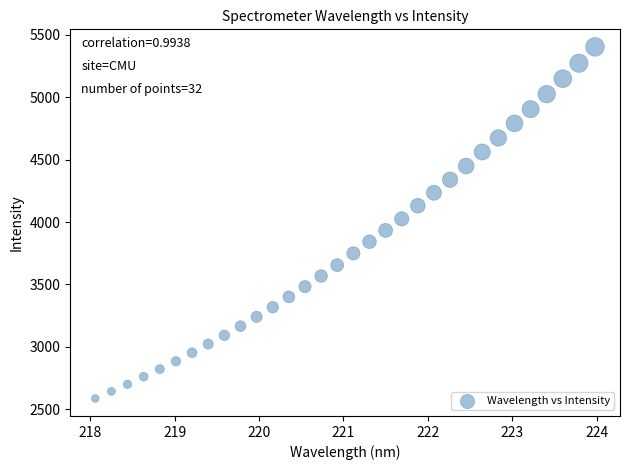

What is the range of Y values (max minus min)?

2816.6